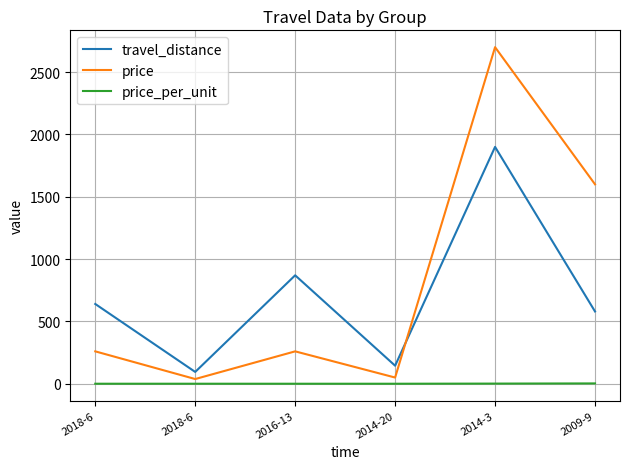

How many lines are shown in the chart?

3